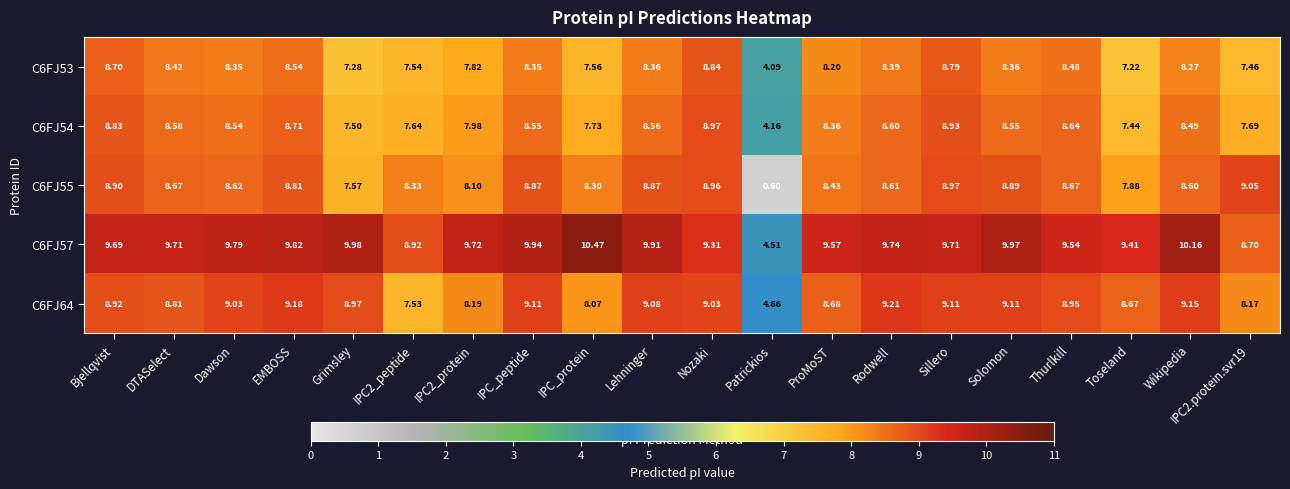

Which label corresponds to the largest value in the chart?

IPC_protein